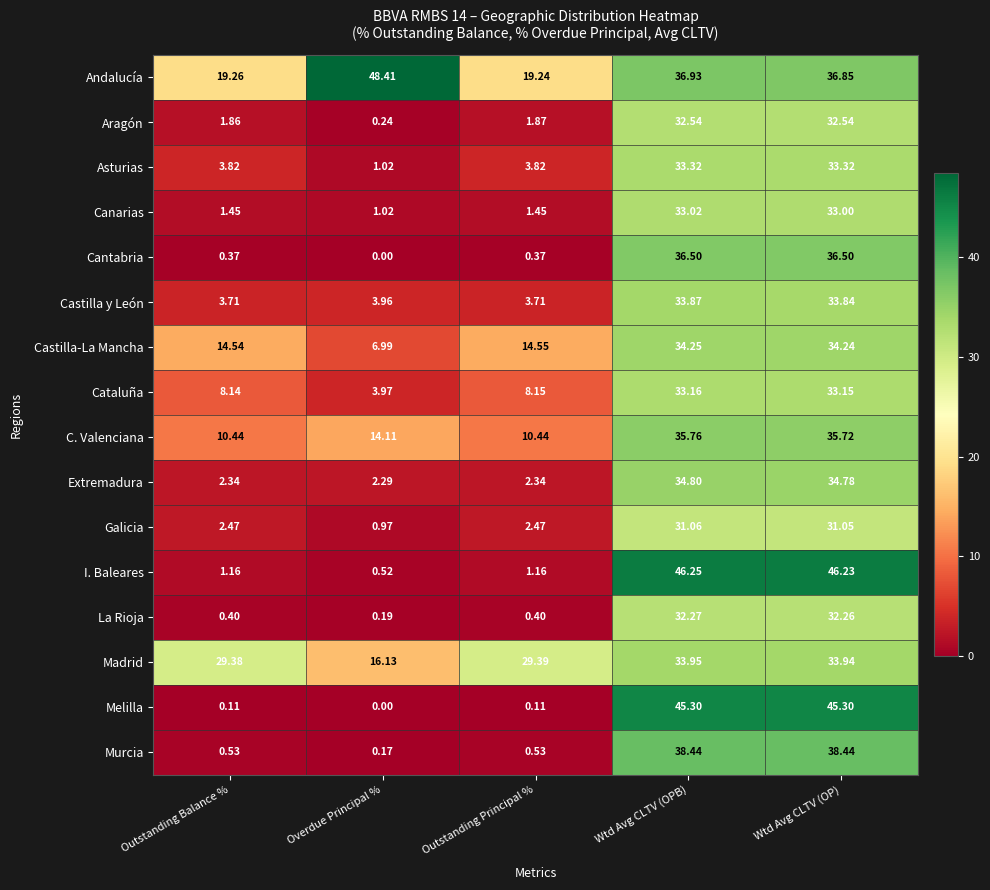

How many data points does each series have?

5